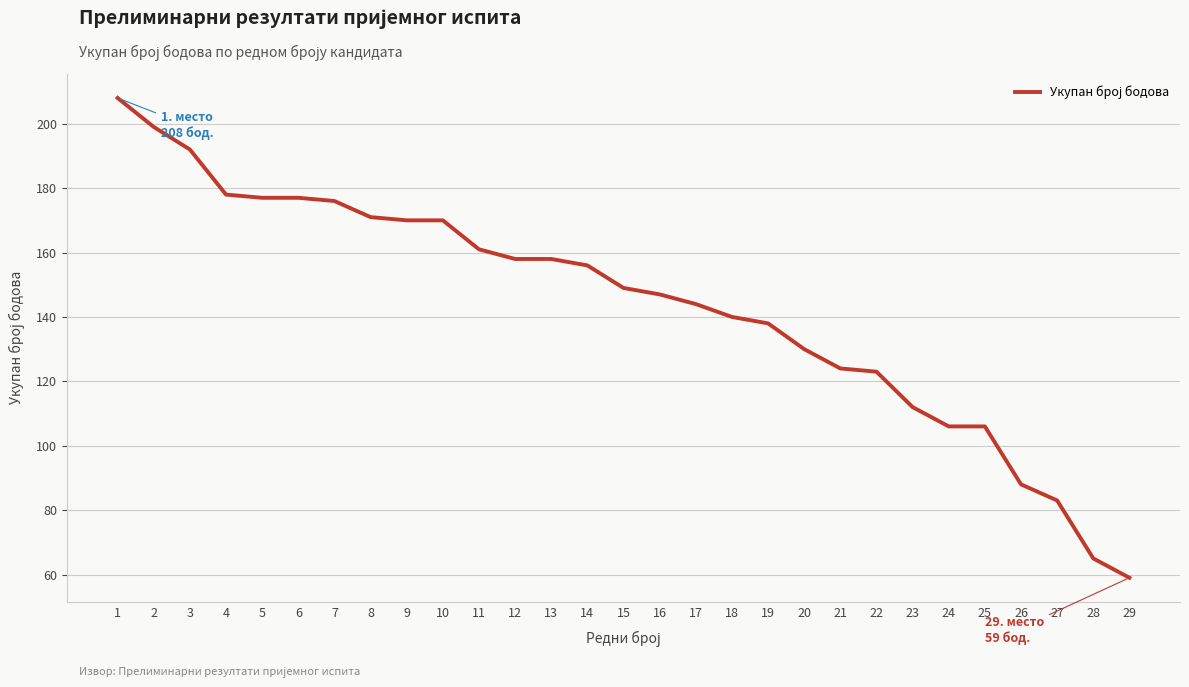

What is the difference between the maximum and second lowest values?

143